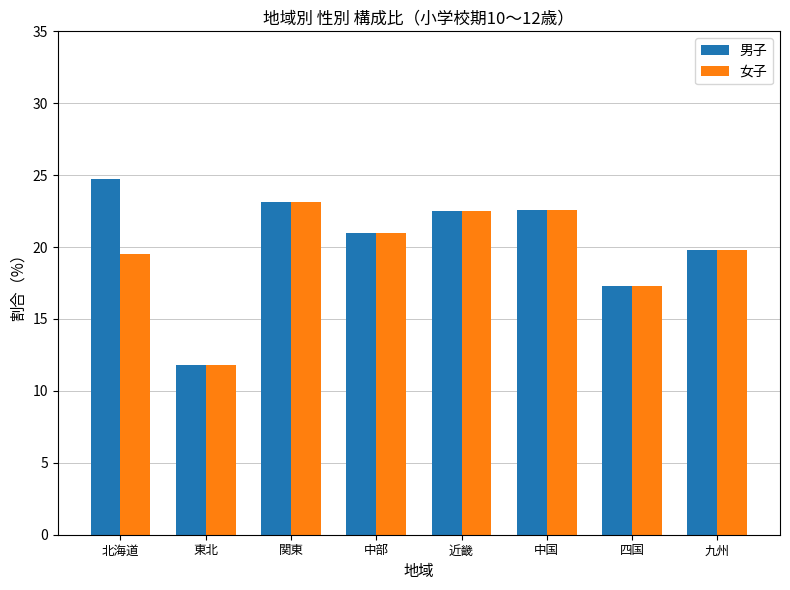

How many data points in 男子 are above 22?

4